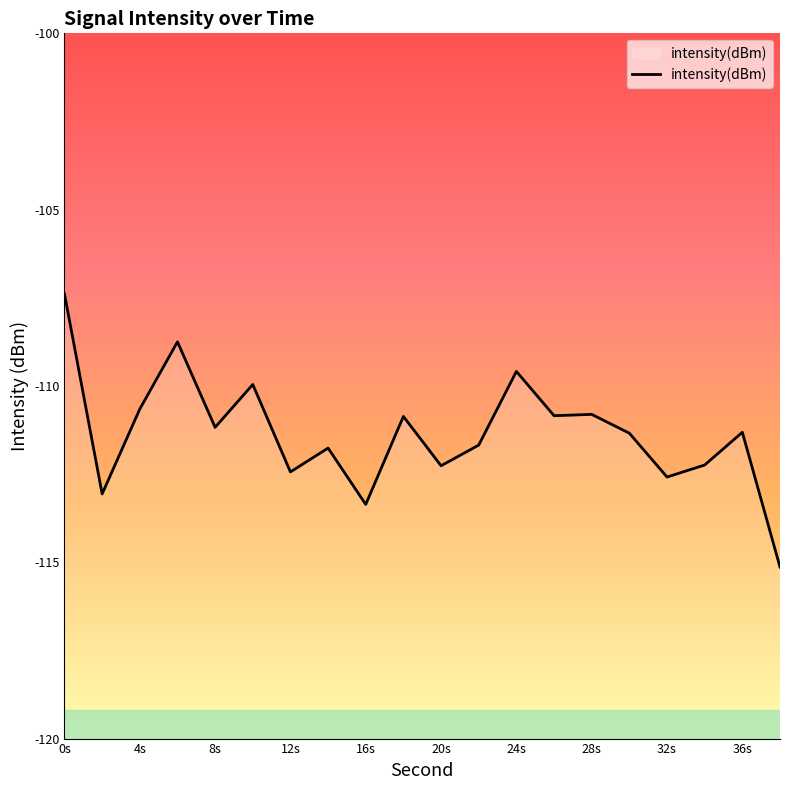

What is the minimum value shown in the chart?

-115.1